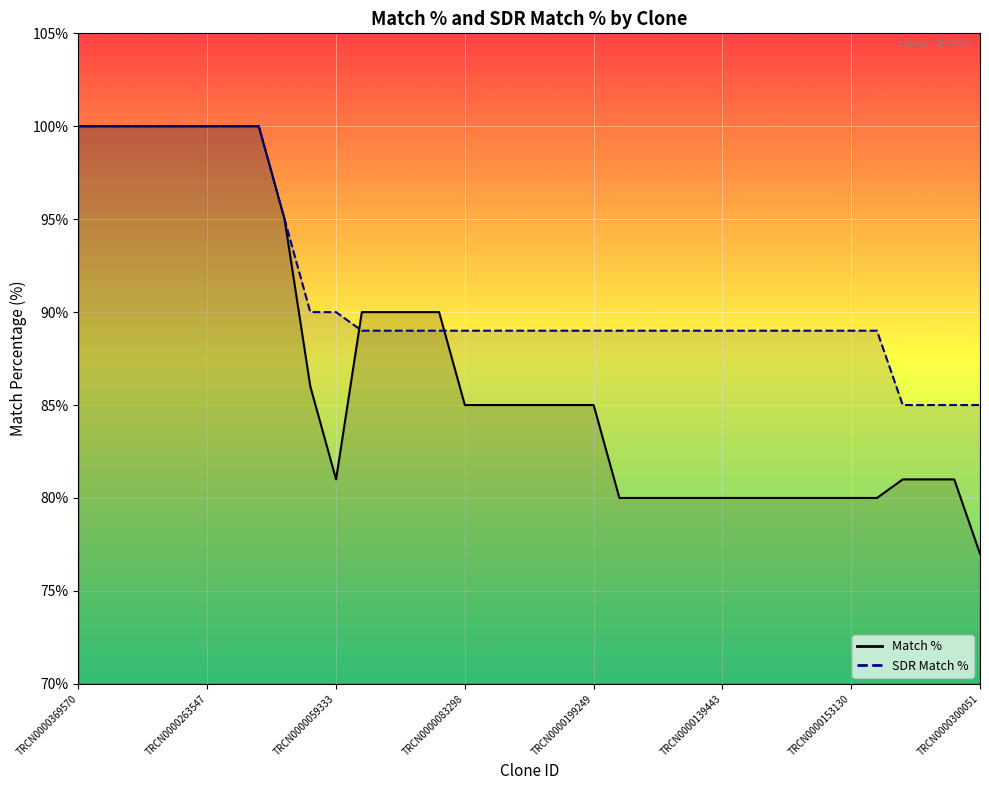

True or false: SDR Match % has more than 1 interior local peaks.

False